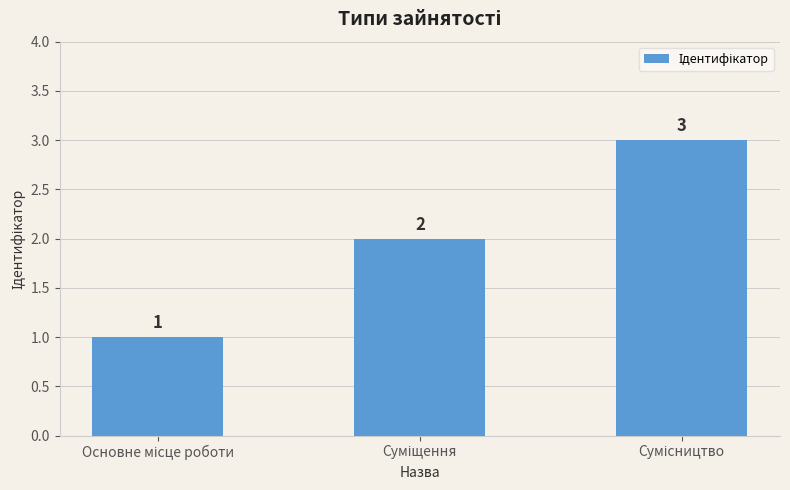

Are the bars horizontal?

No